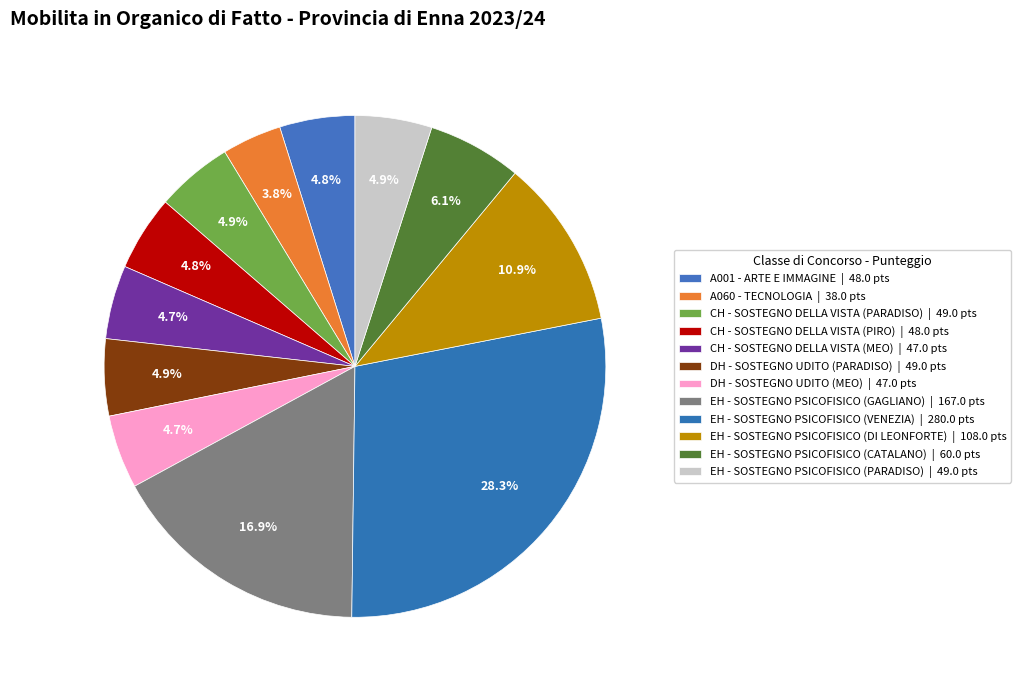

Count the number of slices in the pie.

12